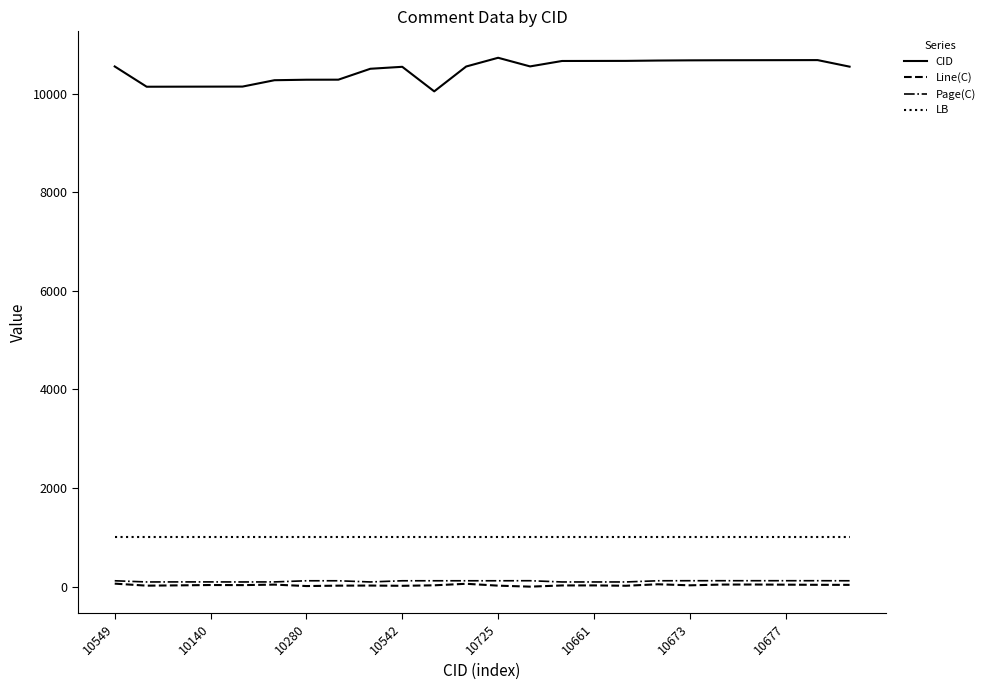

Which series has the largest total across all categories?

CID